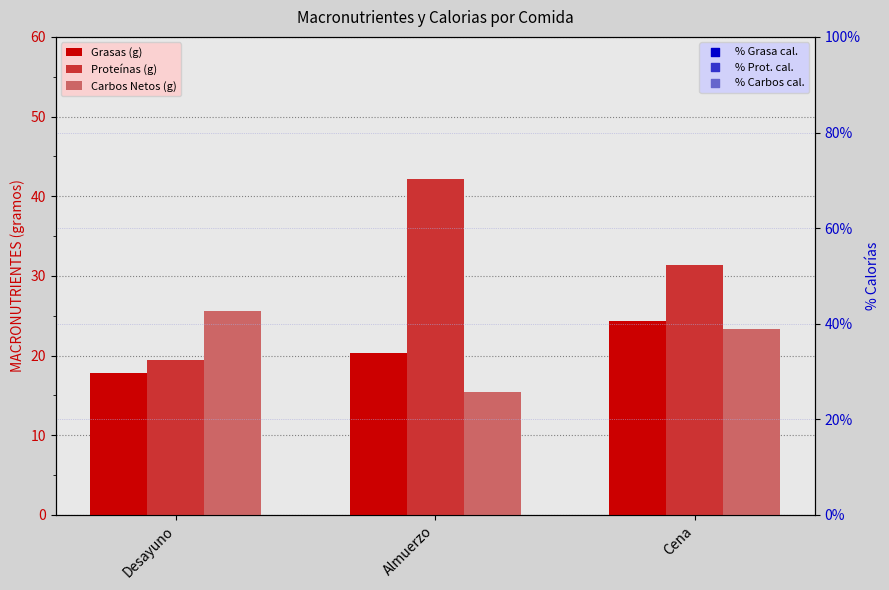

At how many categories does at least one series exceed 41?

3